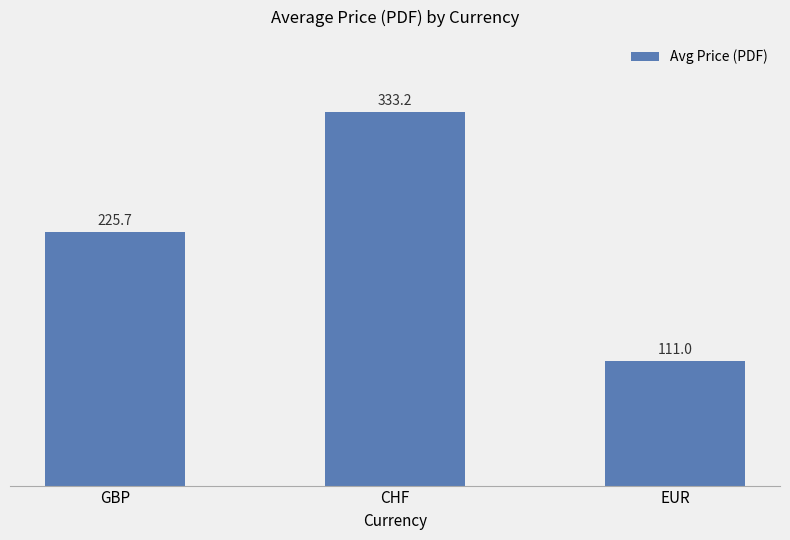

The value at EUR is 60.4. True or false?

False